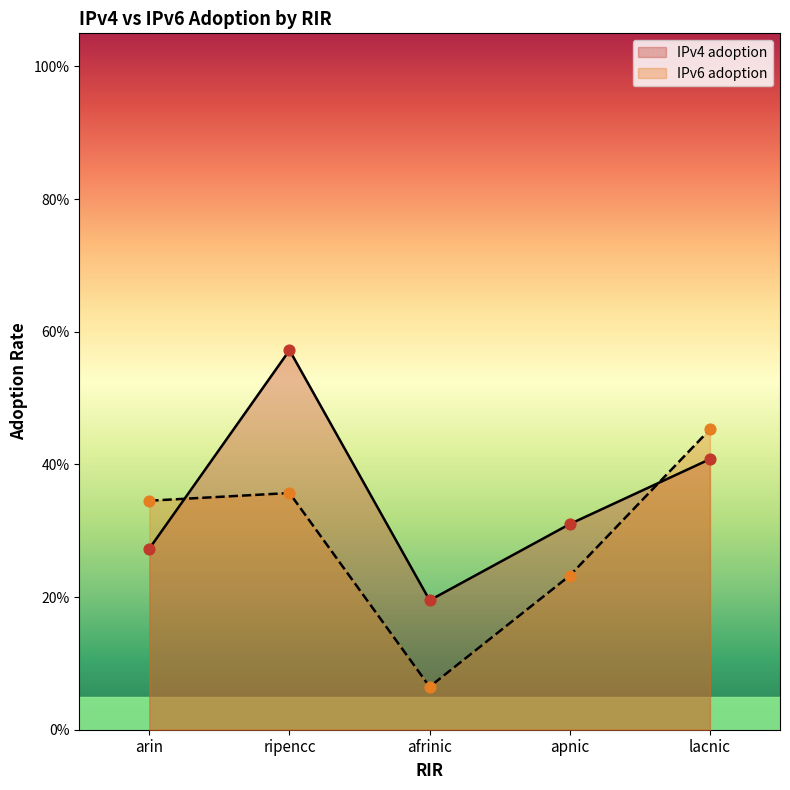

Is the value of IPv6 adoption at ripencc greater than the value of IPv4 adoption at ripencc?

No